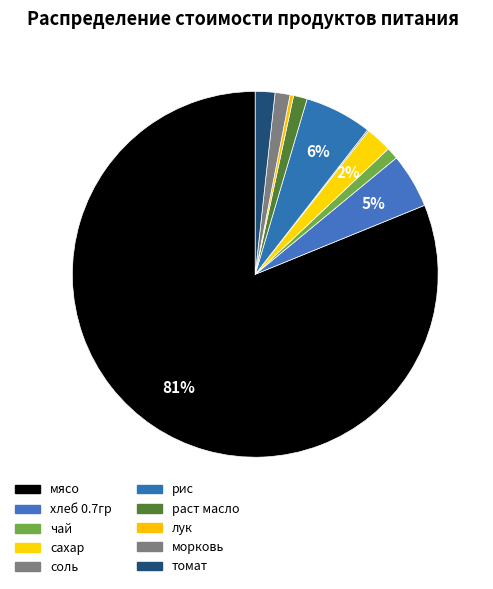

To the nearest percent, what percentage of the pie is раст масло?

1%